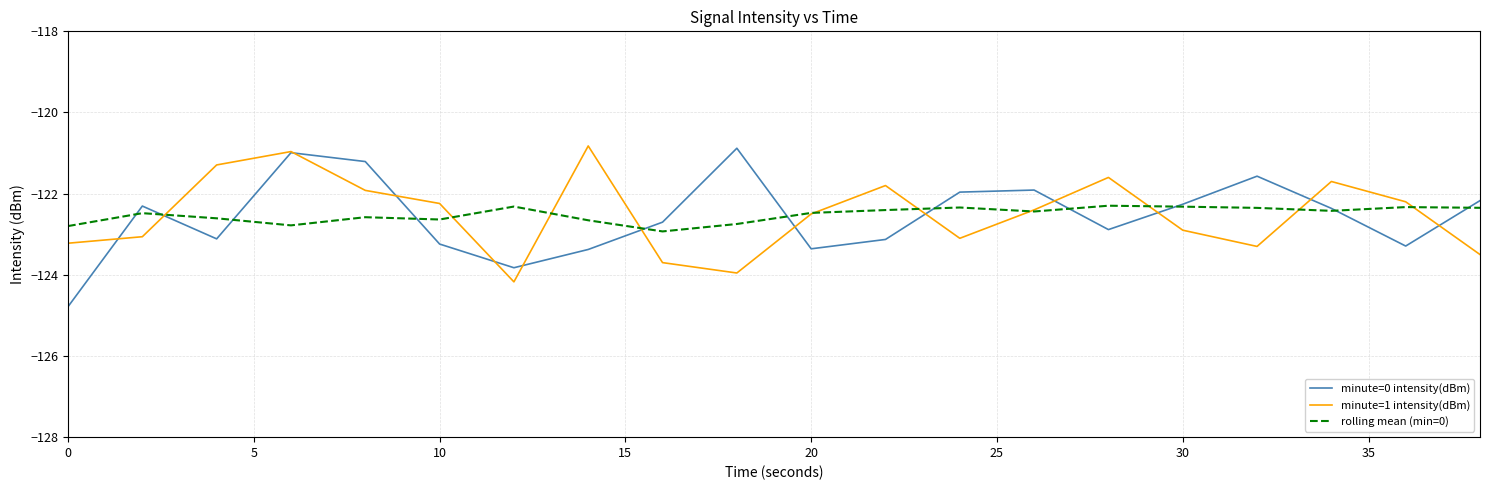

What is the greatest value displayed?

-120.8